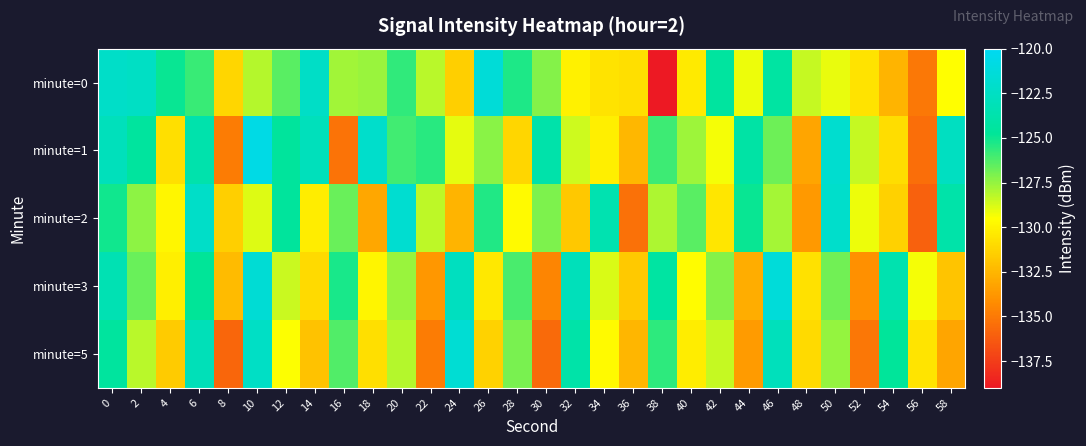

Which series has the widest spread of values?

row_0